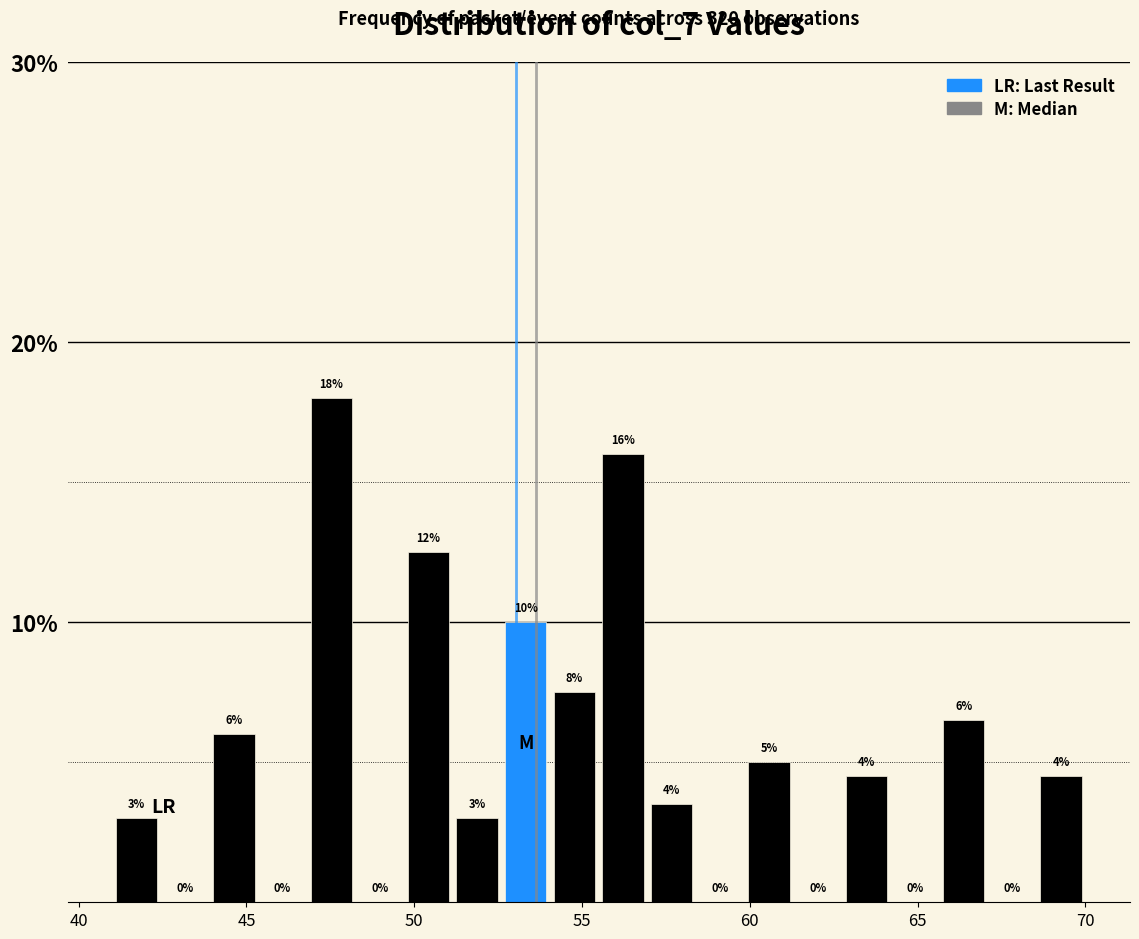

Read against the x-axis, roughly where is the centre of the tallest bar?

47.5